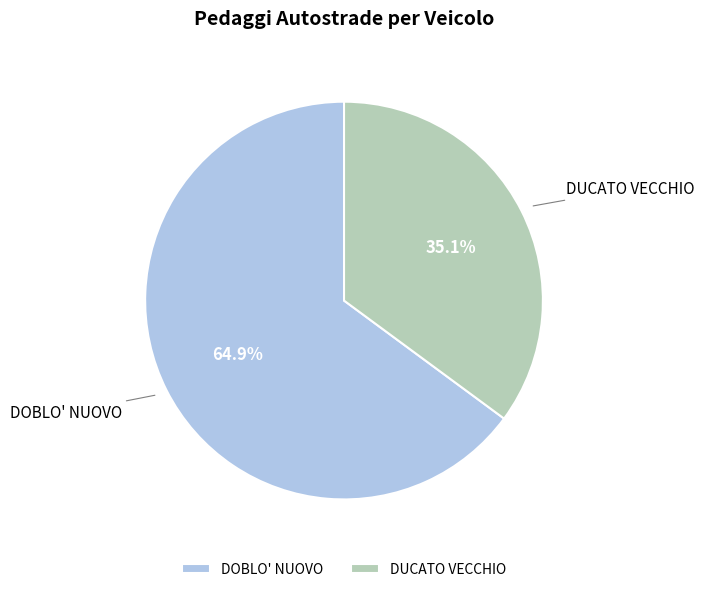

Between DOBLO' NUOVO and DUCATO VECCHIO, which is larger?

DOBLO' NUOVO